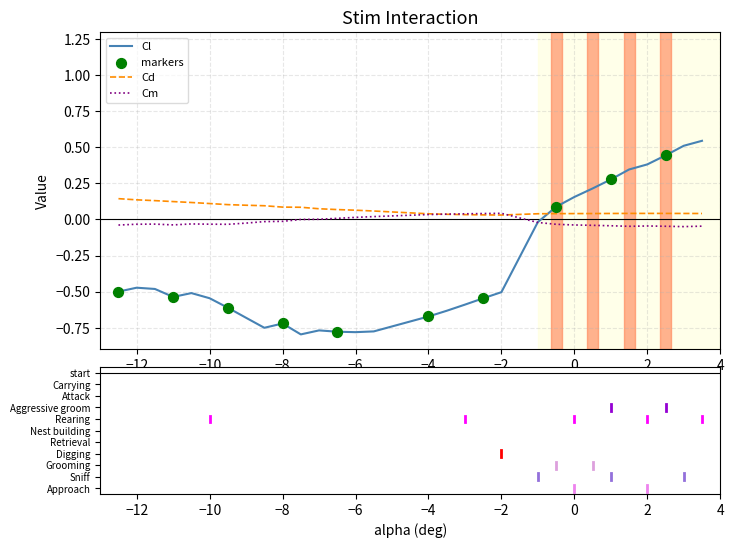

At how many categories does at least one series exceed 0?

30